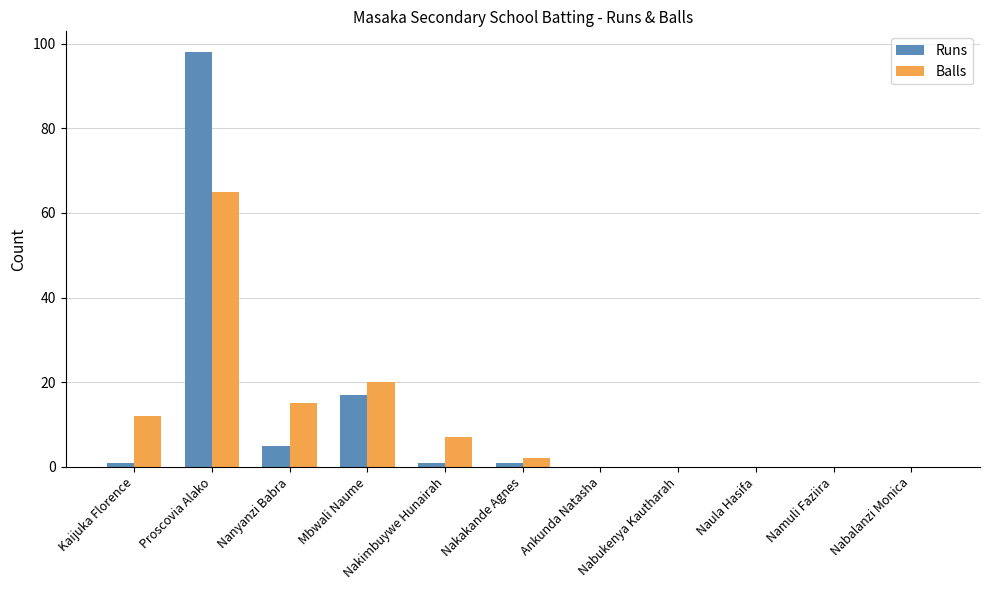

Reading left to right, extract all data points from this chart.

Runs: Kaijuka Florence=1	Proscovia Alako=98	Nanyanzi Babra=5	Mbwali Naume=17	Nakimbuywe Hunairah=1	Nakakande Agnes=1	Ankunda Natasha=0	Nabukenya Kautharah=0	Naula Hasifa=0	Namuli Faziira=0	Nabalanzi Monica=0
Balls: Kaijuka Florence=12	Proscovia Alako=65	Nanyanzi Babra=15	Mbwali Naume=20	Nakimbuywe Hunairah=7	Nakakande Agnes=2	Ankunda Natasha=0	Nabukenya Kautharah=0	Naula Hasifa=0	Namuli Faziira=0	Nabalanzi Monica=0